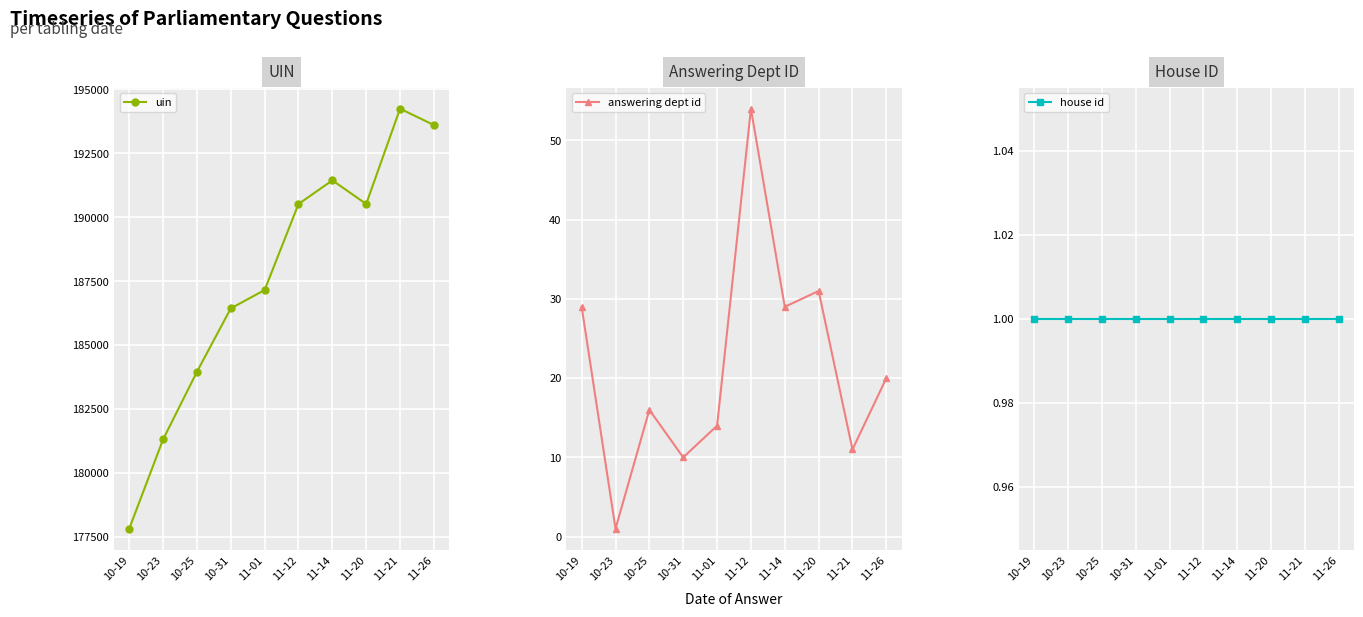

What is the difference between the maximum and second lowest values in the uin series?

12933